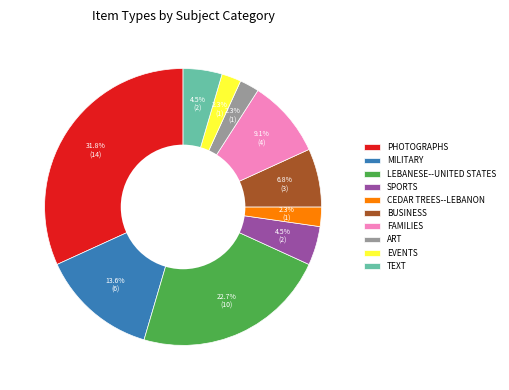

Count the number of slices in the pie.

10